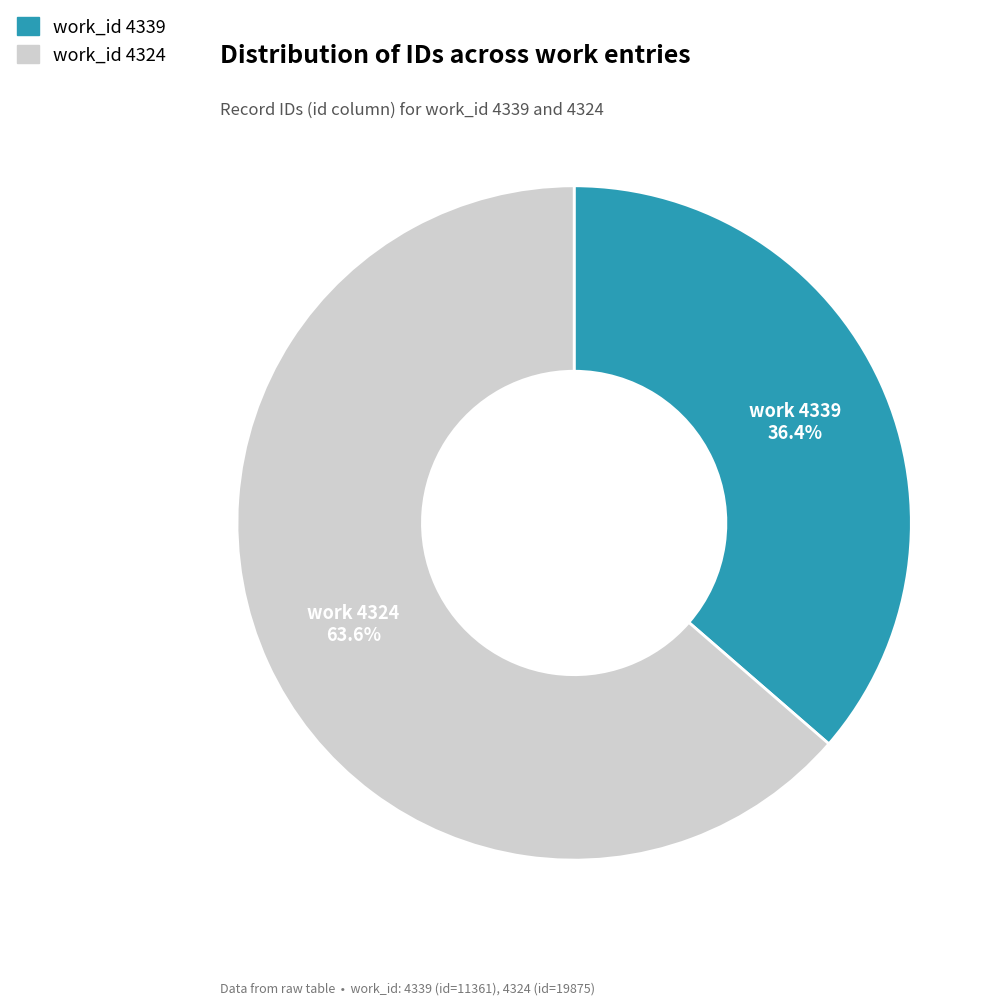

Count the number of slices in the pie.

2